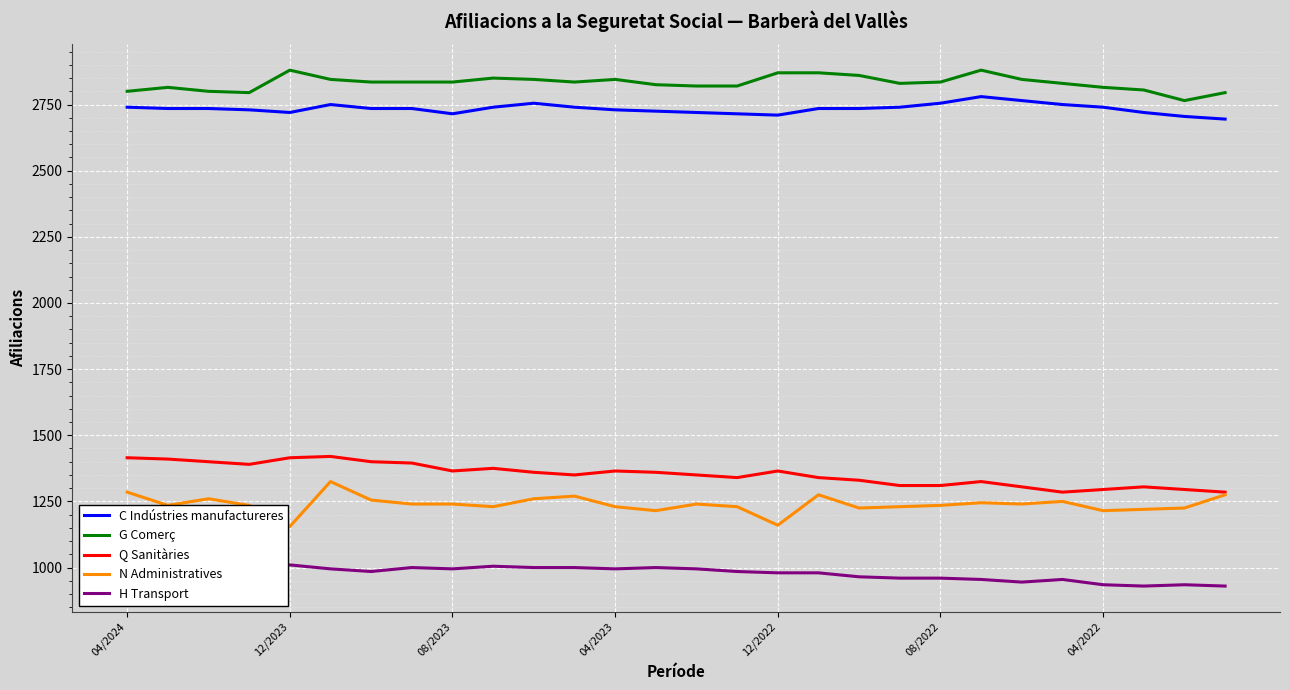

At how many categories does at least one series exceed 2671?

28